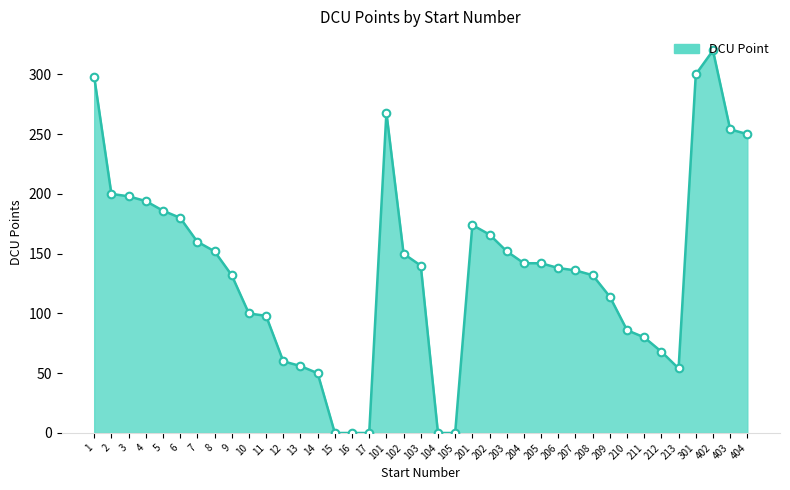

What is the change in value from 13 to 205?

+86